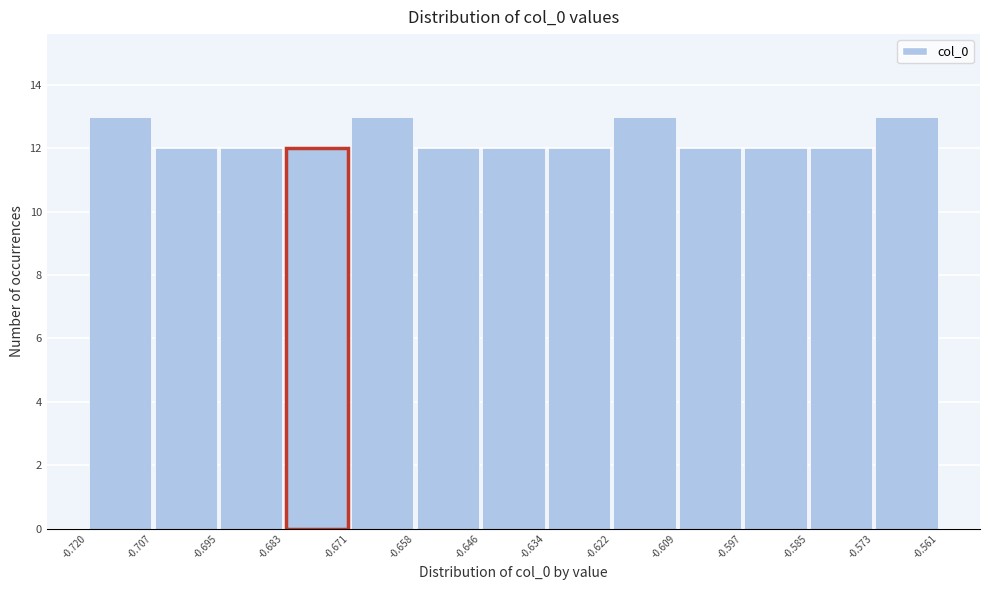

Reading left to right, list every bar in this chart as the range it spans on the x-axis followed by its height. The values are not printed on the chart, so give them approximately, as read against the axis.

-0.720 to -0.707: 13
-0.707 to -0.695: 12
-0.695 to -0.683: 12
-0.683 to -0.671: 12
-0.671 to -0.658: 13
-0.658 to -0.646: 12
-0.646 to -0.634: 12
-0.634 to -0.622: 12
-0.622 to -0.609: 13
-0.609 to -0.597: 12
-0.597 to -0.585: 12
-0.585 to -0.573: 12
-0.573 to -0.561: 13